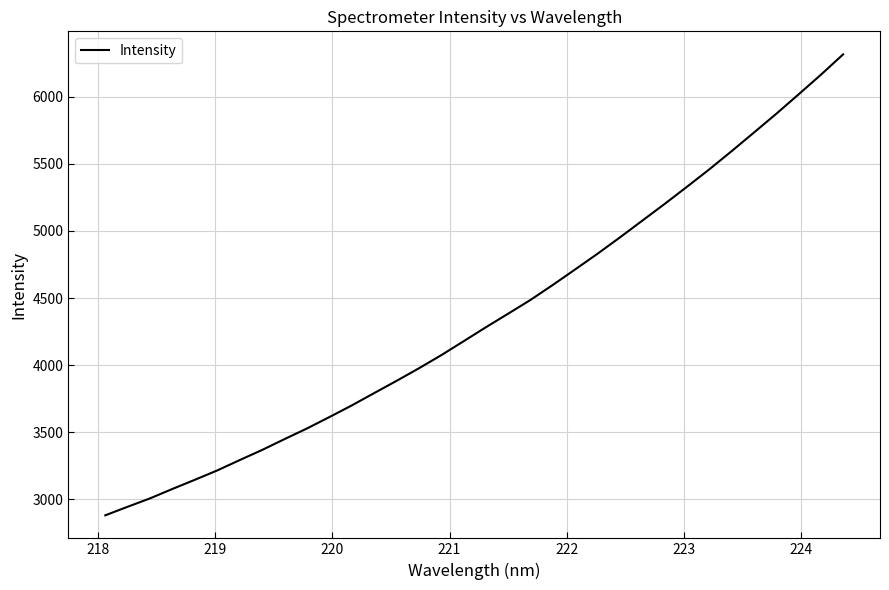

Reading right to left, transcribe all the data shown in this chart.

6316.3	6163.7	6017.3	5872.4	5732.6	5593.9	5458.2	5328.3	5200.3	5075.8	4951.1	4829.7	4712.8	4597.2	4485.3	4382.8	4281.1	4176.5	4072.6	3975.0	3881.2	3790.1	3698.4	3611.6	3527.0	3447.8	3367.1	3291.8	3214.9	3145.2	3077.0	3006.8	2944.3	2880.4